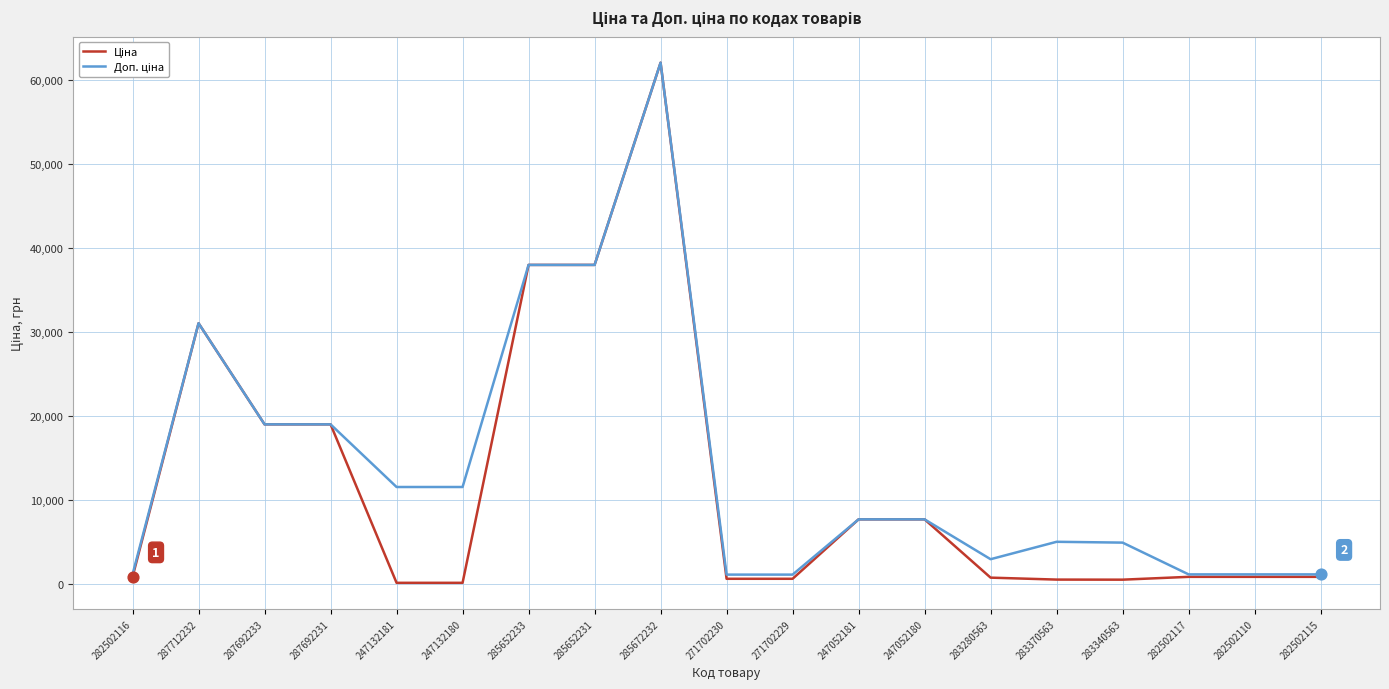

What is the greatest value displayed?

62116.9